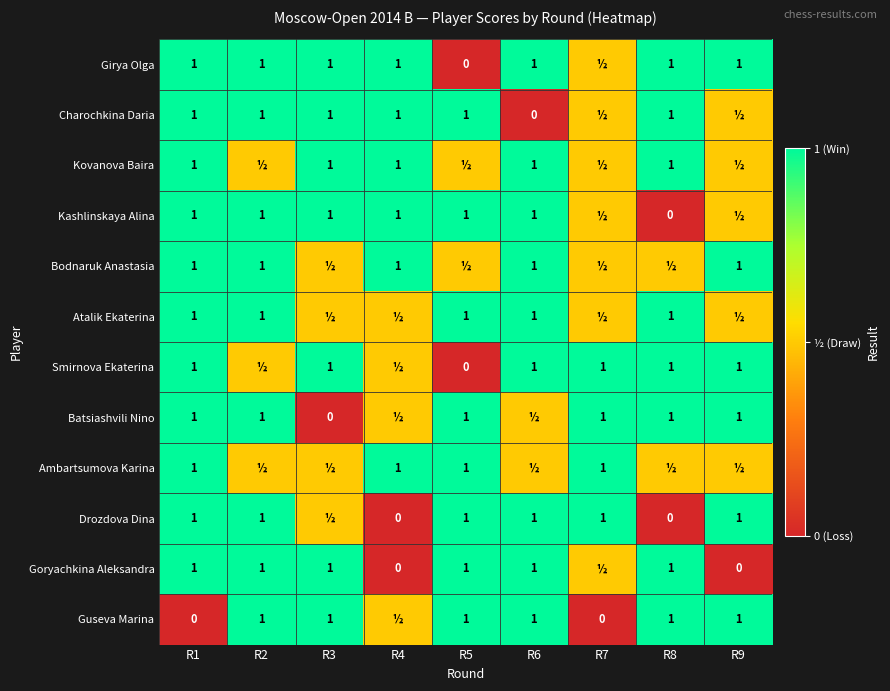

Is it true that Guseva Marina equals 1.0 at R6?

True